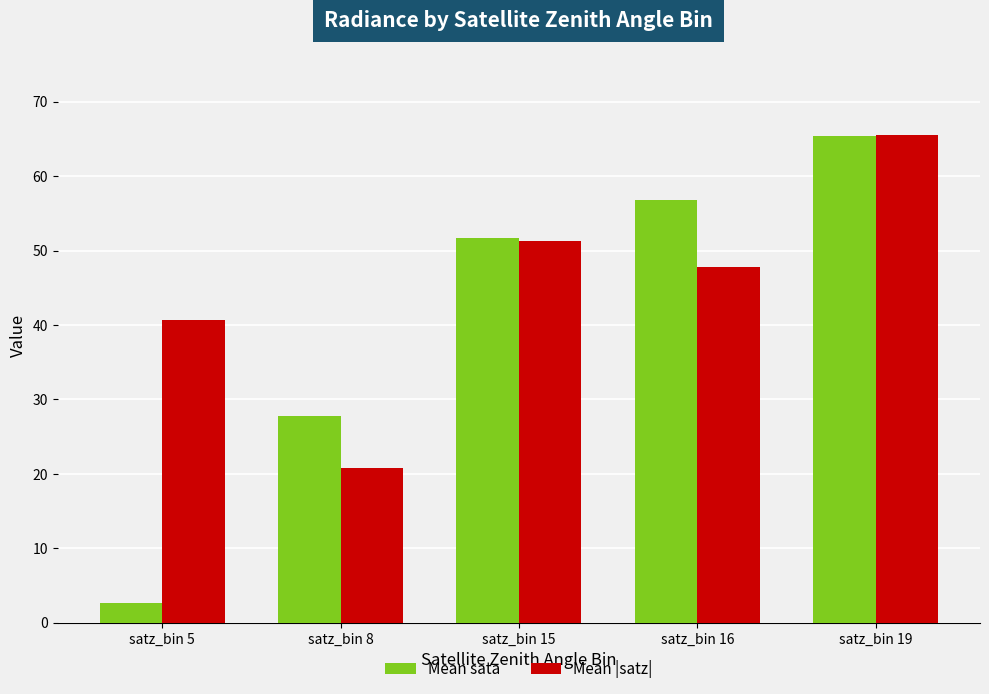

What is the difference between the Mean |satz| values at satz_bin 15 and satz_bin 8?

30.6